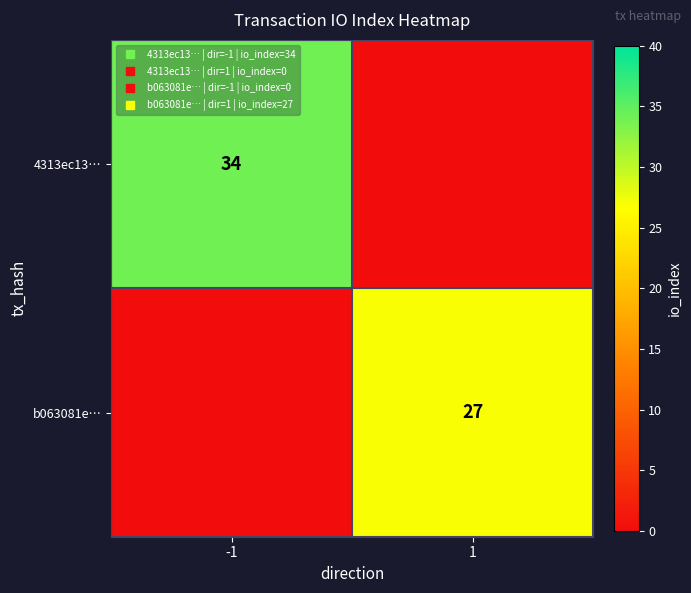

Where is b063081e… nearest to the value 13?

-1